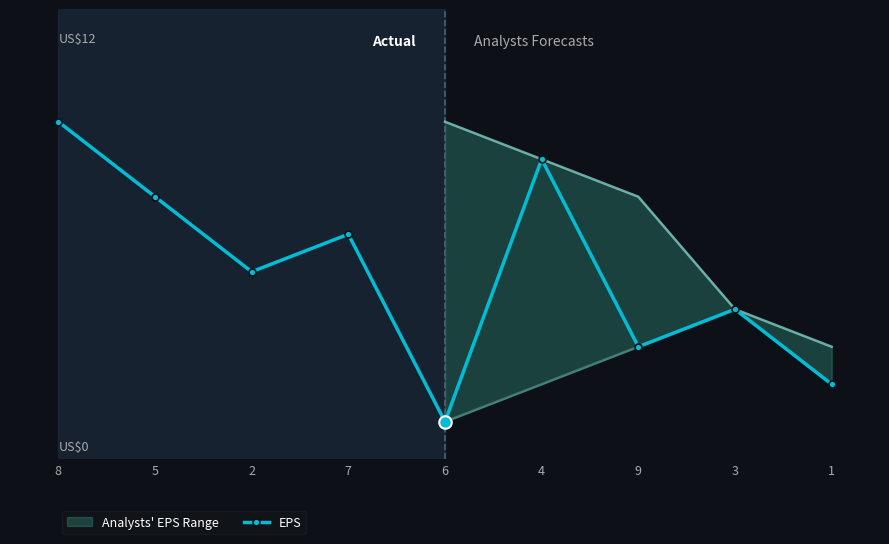

True or false: the data shows 1 at 6.

True